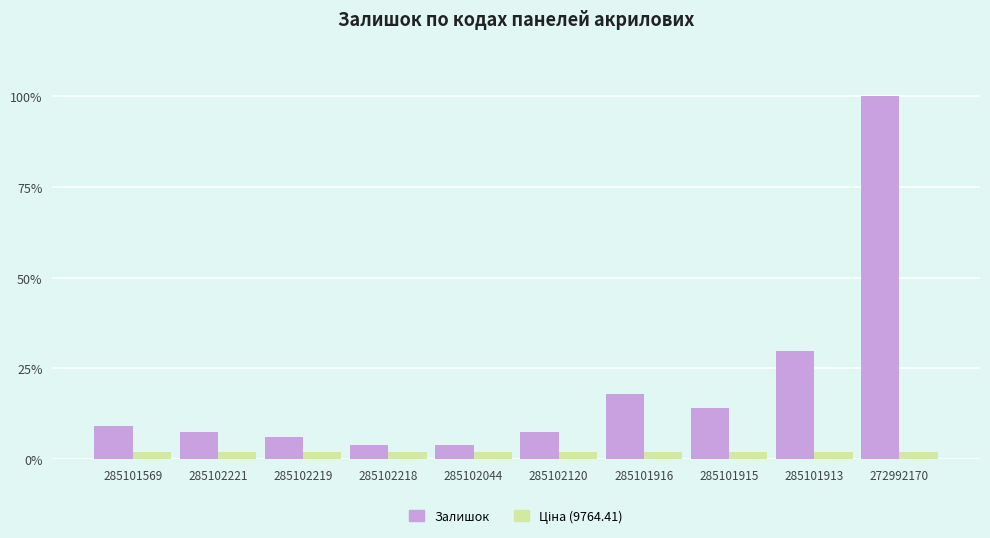

What position from the right is 285102219?

8